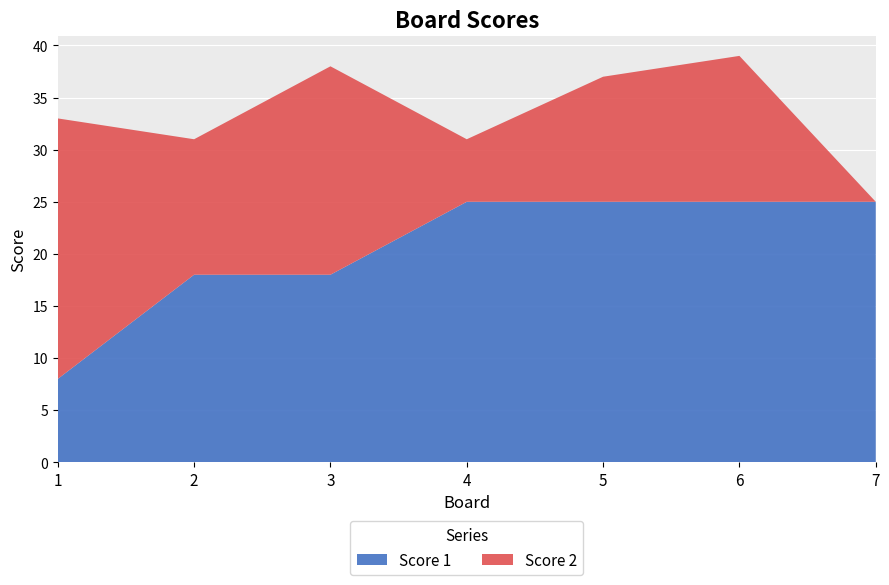

Reading left to right, transcribe all the data shown in this chart.

Score 1: 1=8	2=18	3=18	4=25	5=25	6=25	7=25
Score 2: 1=25	2=13	3=20	4=6	5=12	6=14	7=0